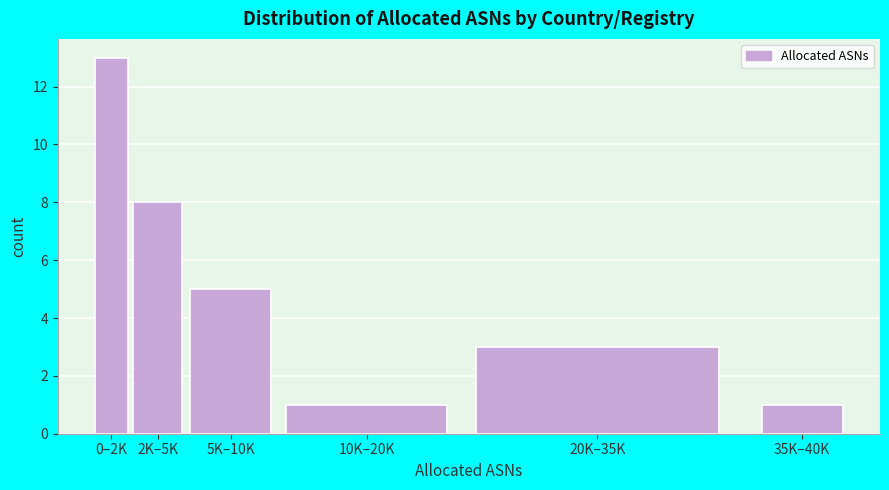

Reading left to right, transcribe all the data shown in this chart.

0–2K=13	2K–5K=8	5K–10K=5	10K–20K=1	20K–35K=3	35K–40K=1